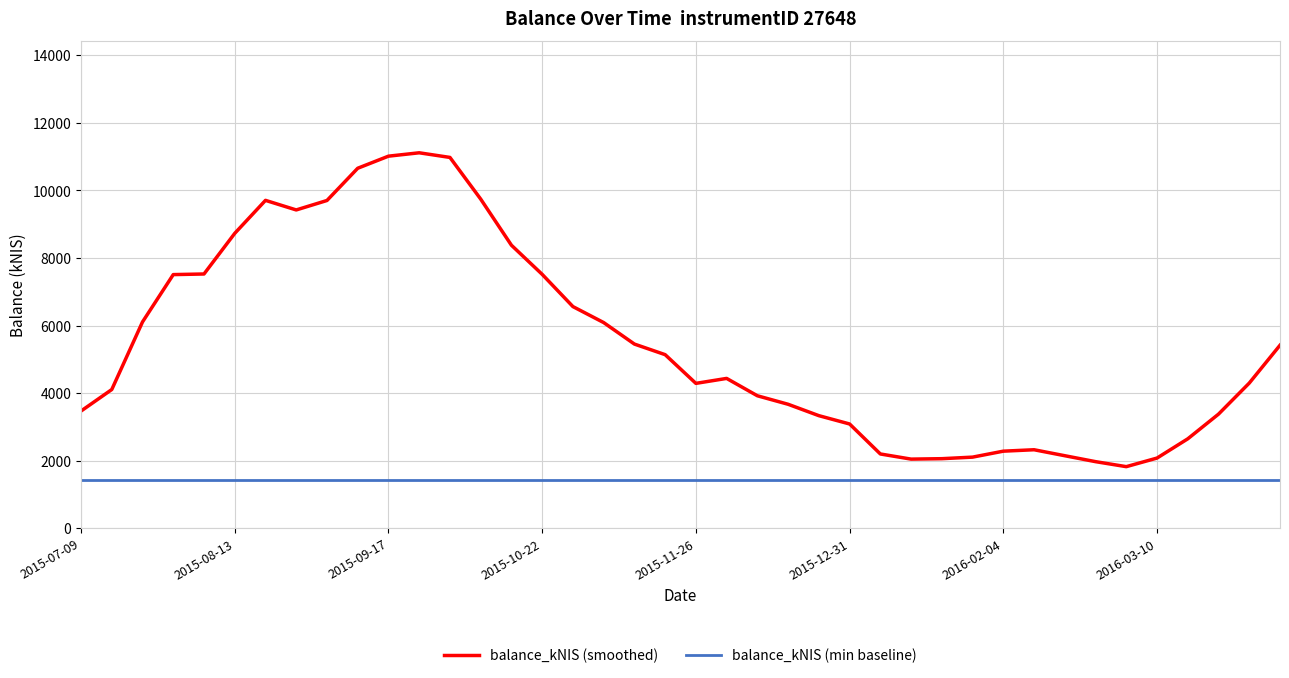

What is the difference between the maximum and minimum values in the balance_kNIS (smoothed) series?

9291.4